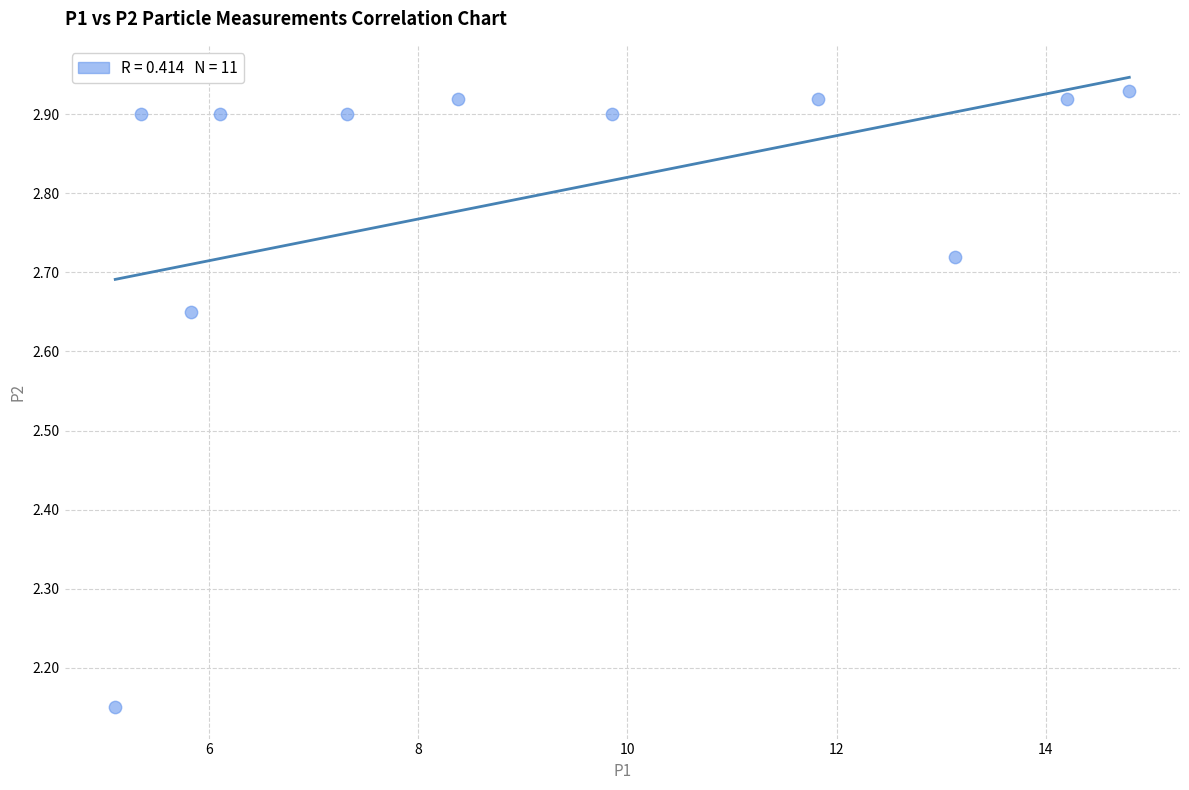

What is the range of Y values (max minus min)?

0.8